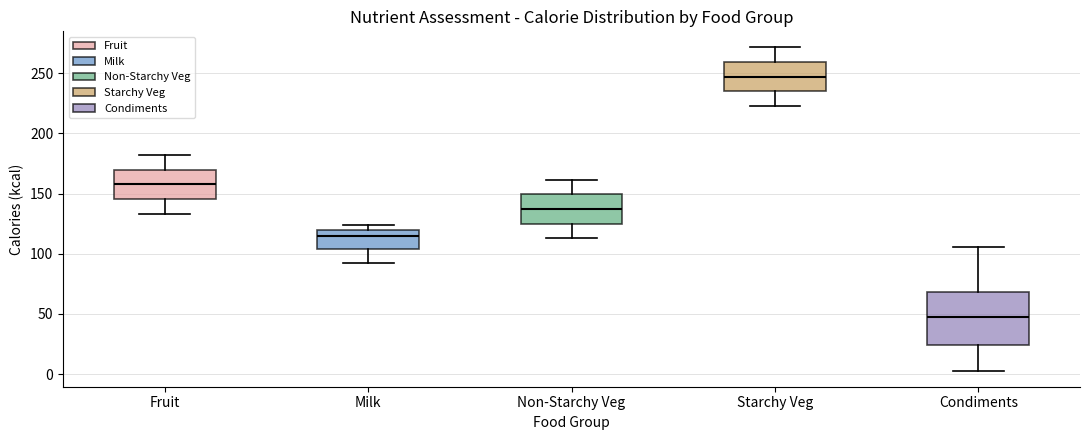

Reading left to right, read every box against the y-axis: the position of its median line, the range the box covers, and the ends of its whiskers. The values are not printed on the chart, so give them approximately, as read against the axis.

Fruit: median 160, box 145 to 170, whiskers 135 to 180
Milk: median 115, box 105 to 120, whiskers 95 to 125
Non-Starchy Veg: median 135, box 125 to 150, whiskers 115 to 160
Starchy Veg: median 245, box 235 to 260, whiskers 225 to 270
Condiments: median 50, box 25 to 70, whiskers 5 to 105